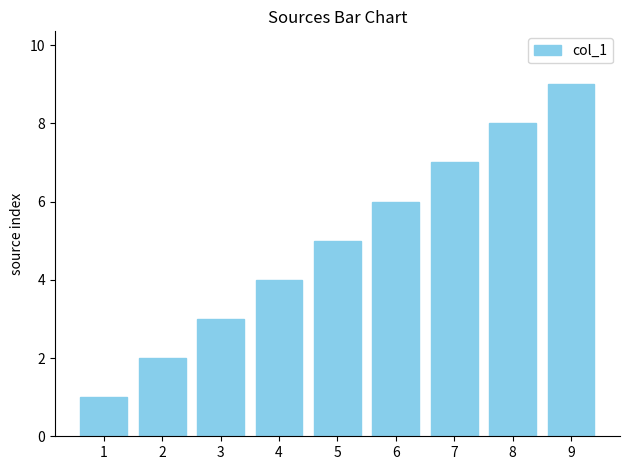

Which category has the lowest value across all series?

1